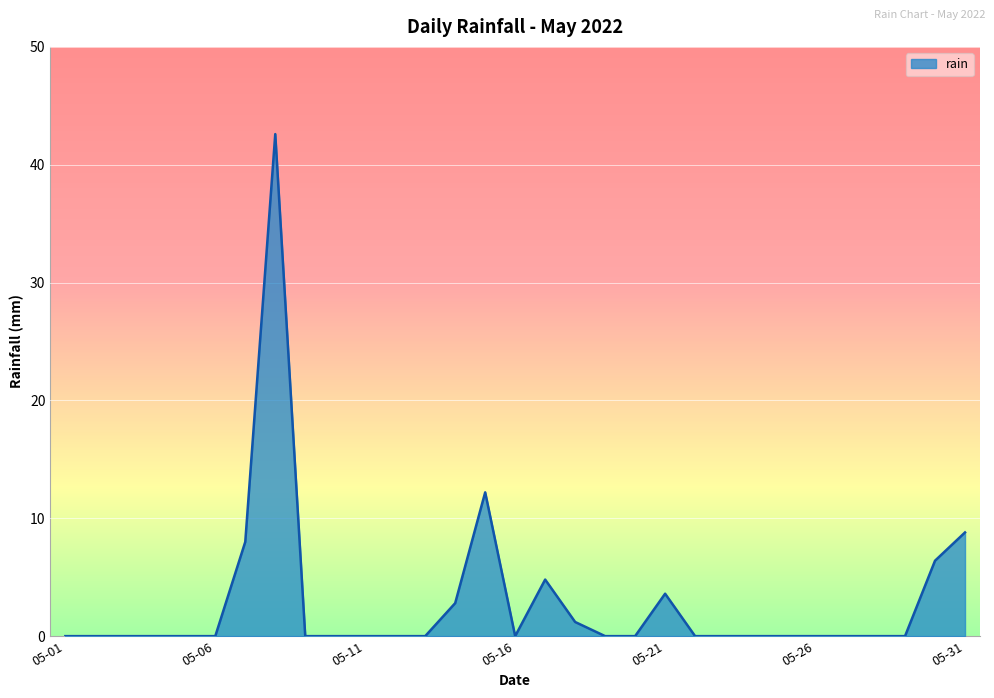

What is the difference between the maximum and minimum values?

42.6